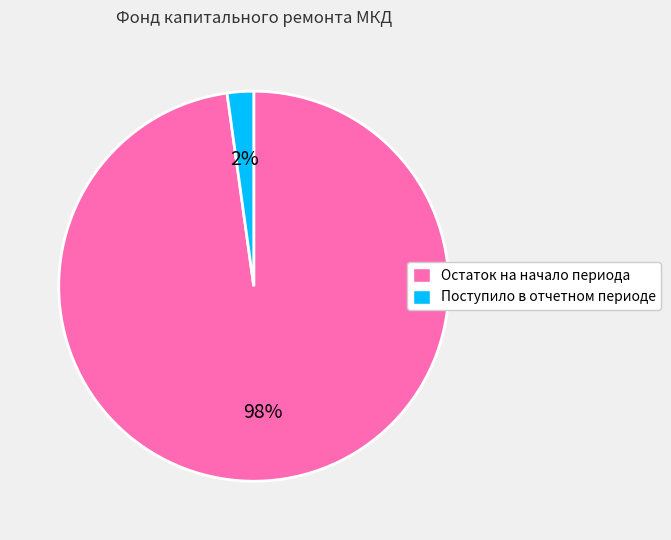

Which slice is the smallest?

Поступило в отчетном периоде